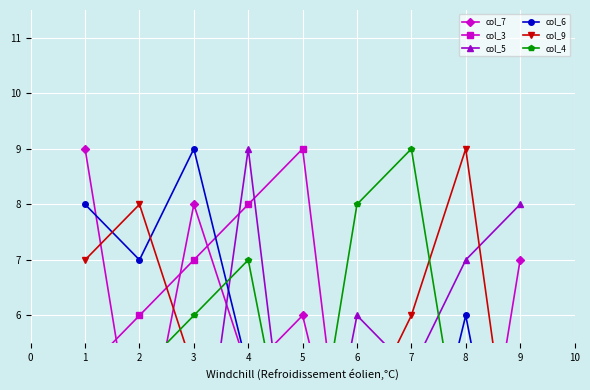

True or false: col_6 has more than 1 interior local peaks.

True